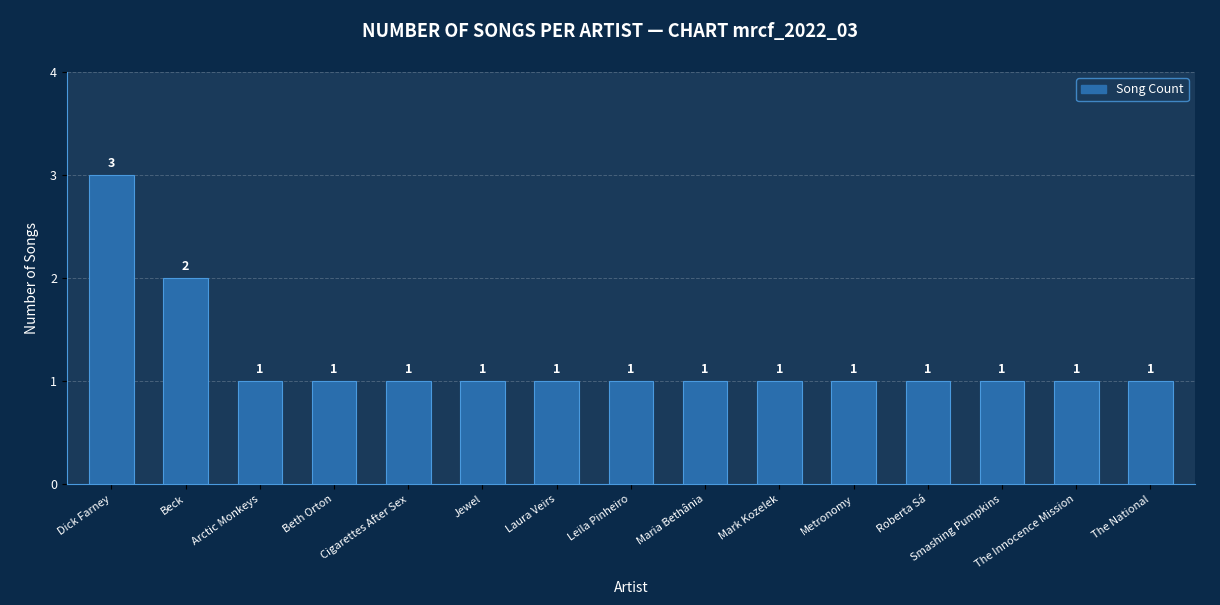

What is the greatest value displayed?

3